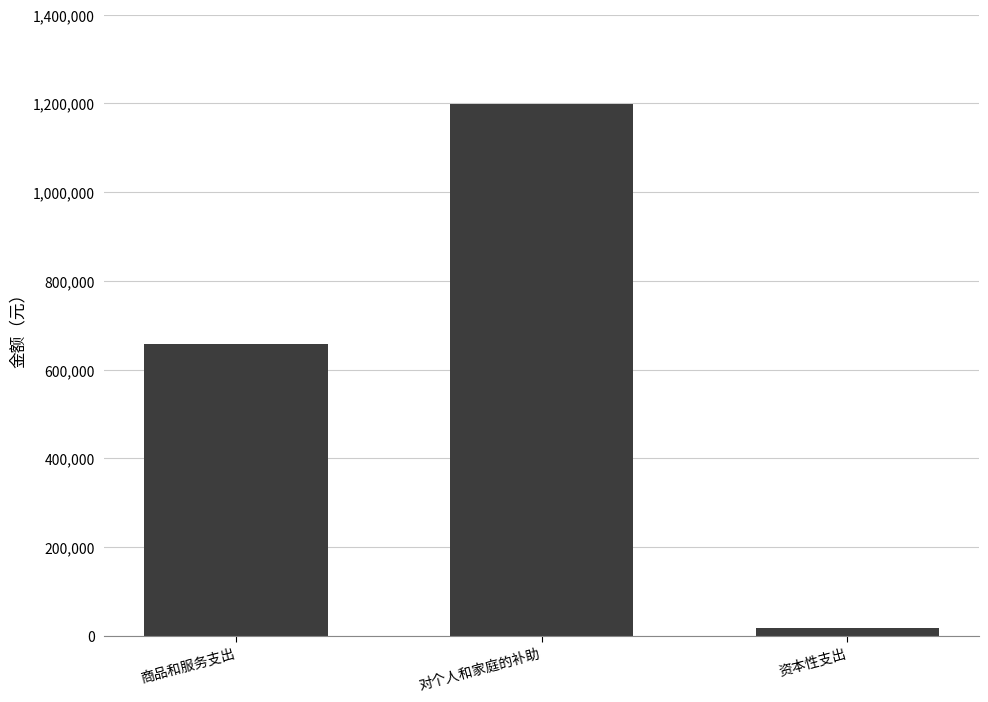

Which label corresponds to the smallest value in the chart?

资本性支出